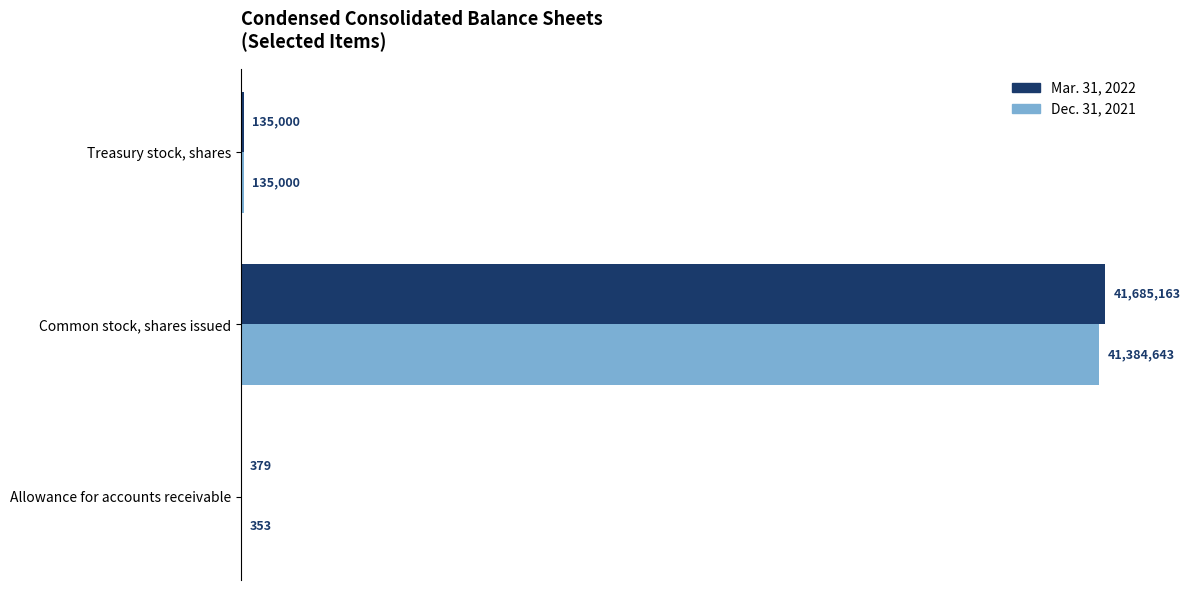

What are all the series names shown in the legend?

Mar. 31, 2022, Dec. 31, 2021